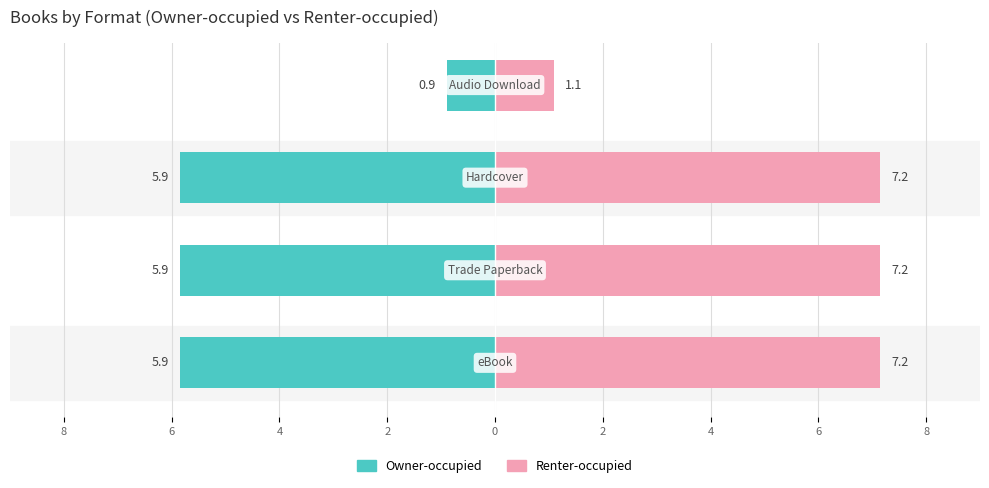

Are the bars horizontal?

Yes